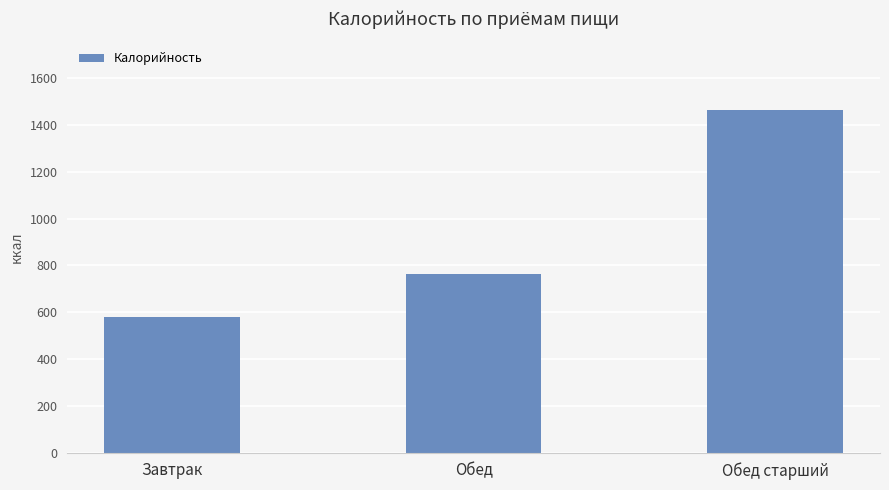

What is the value of the 3rd bar from the left?

1465